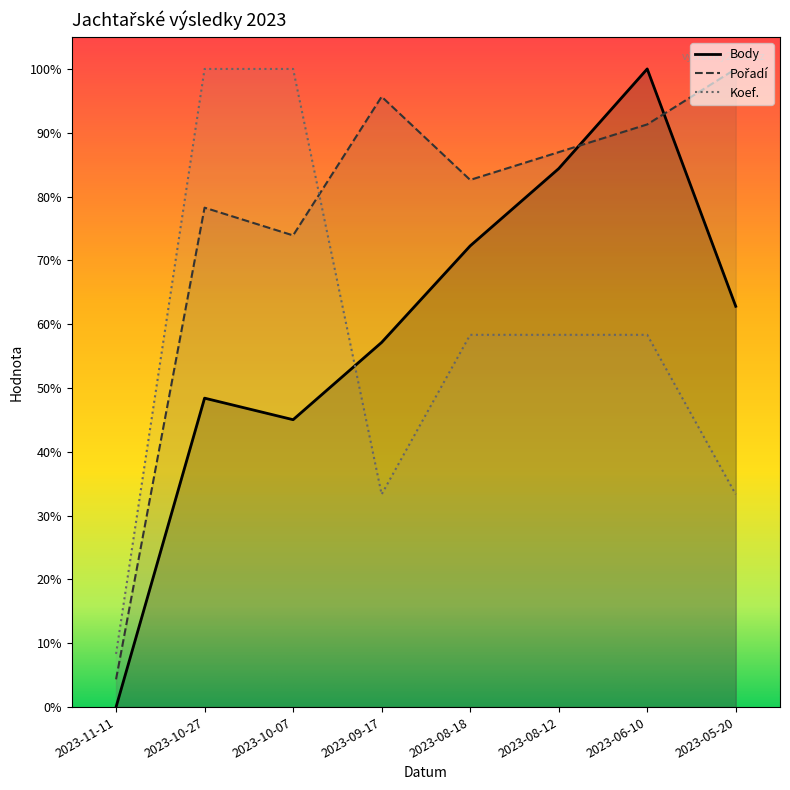

How many intersections are there between Body and Koef.?

1